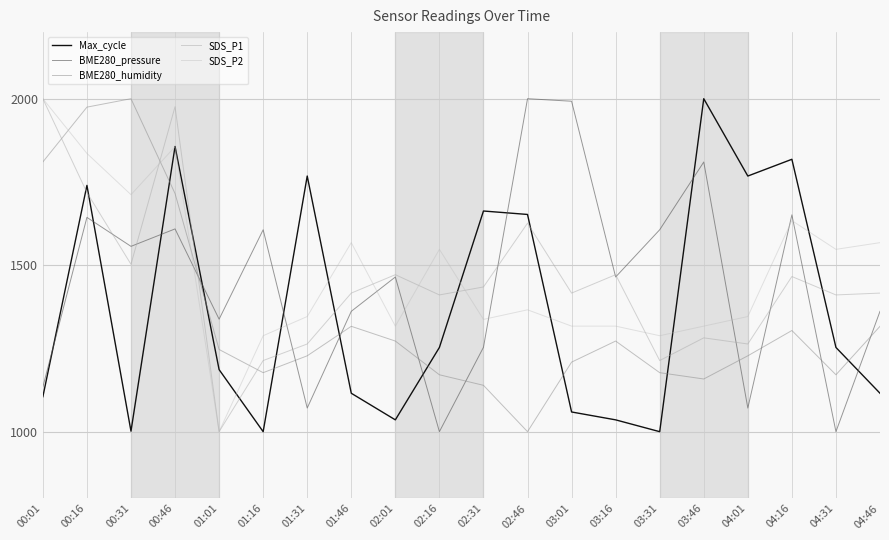

Is the value of BME280_pressure at 01:16 greater than the value of SDS_P2 at 04:31?

Yes